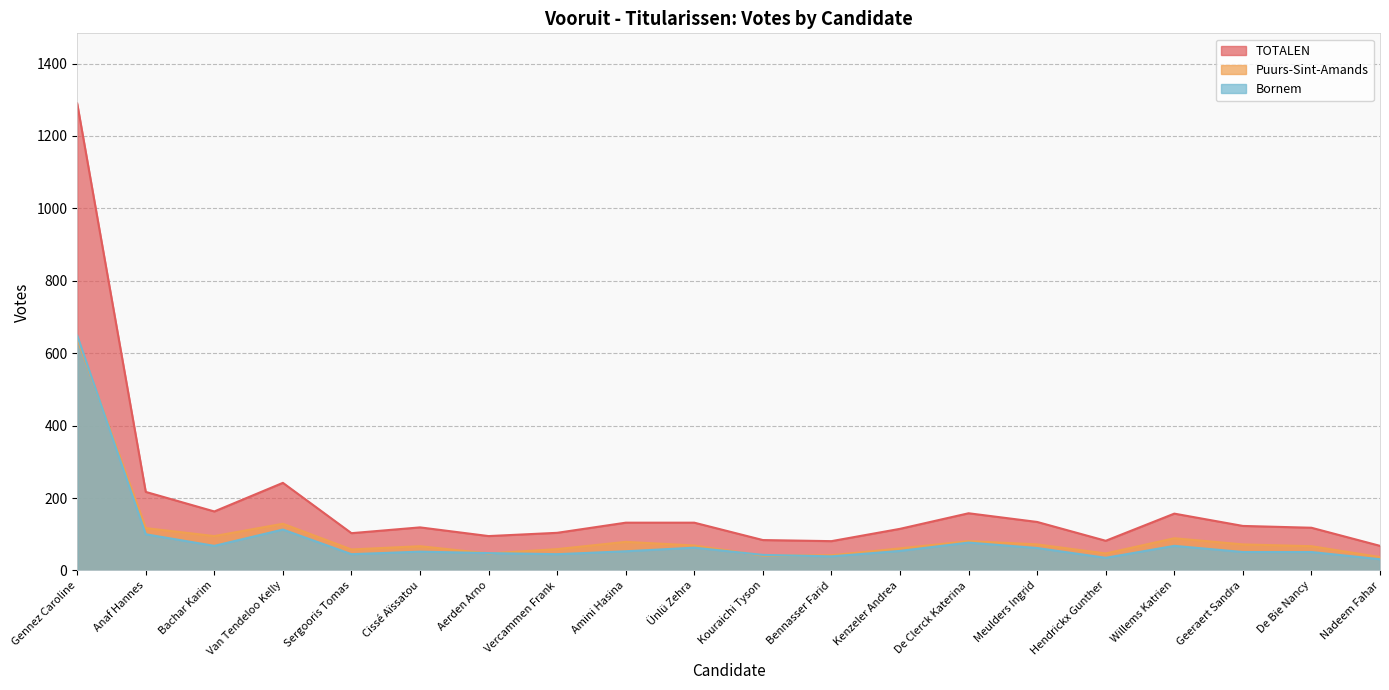

What is the sum of all Bornem values?

1747